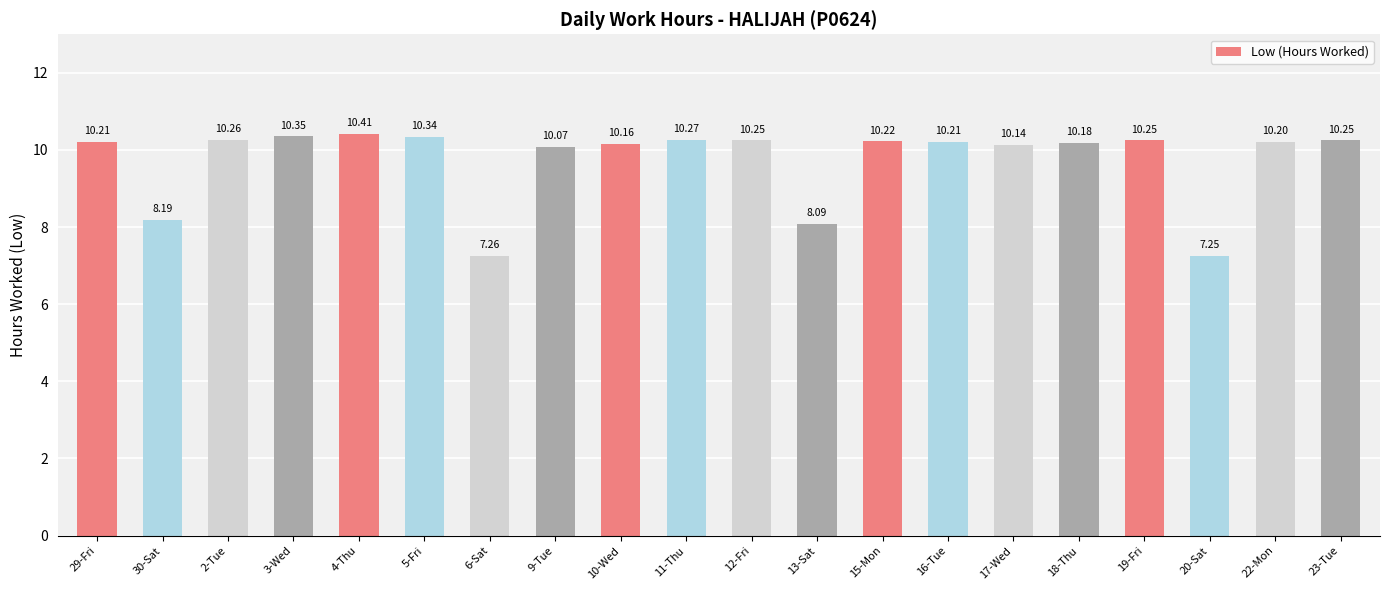

Is it true that the value at 10-Wed is 10.2?

True